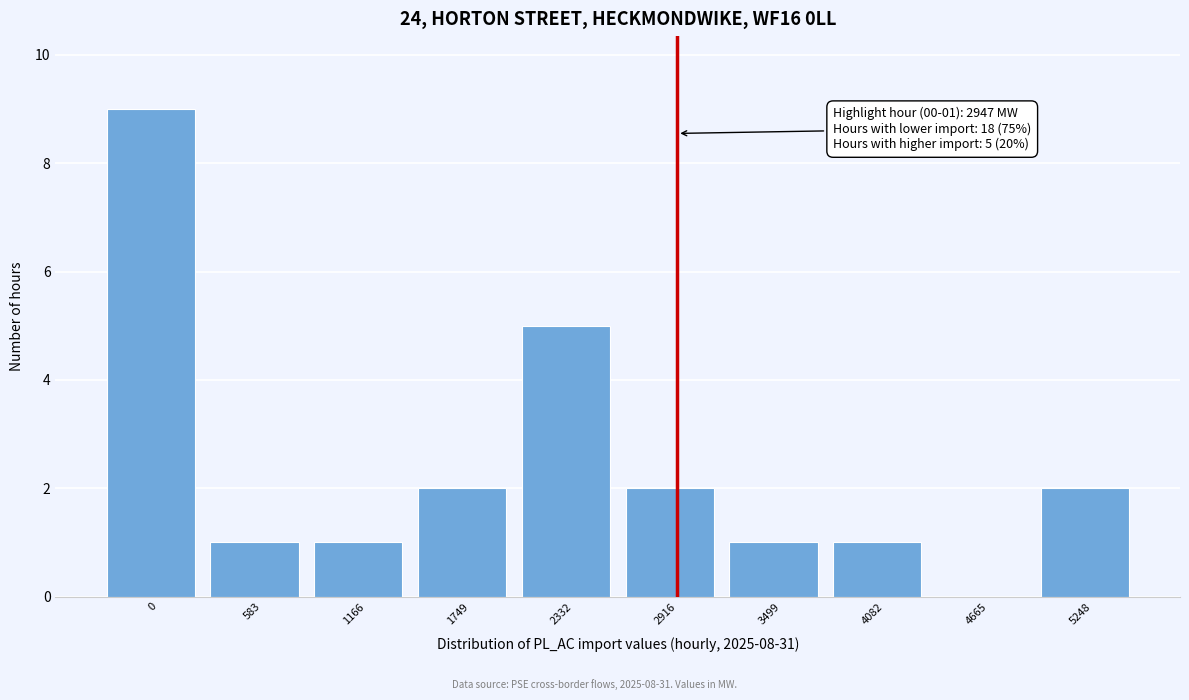

Reading left to right, transcribe all the data shown in this chart.

0=9	583=1	1166=1	1749=2	2332=5	2916=2	3499=1	4082=1	4665=0	5248=2